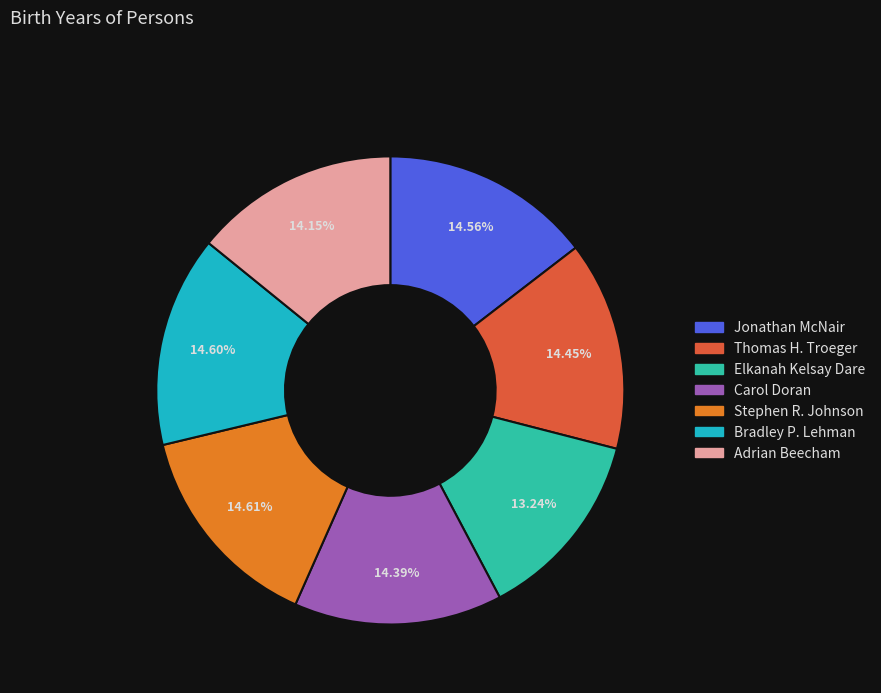

To the nearest percent, what percentage of the pie is Elkanah Kelsay Dare?

13%